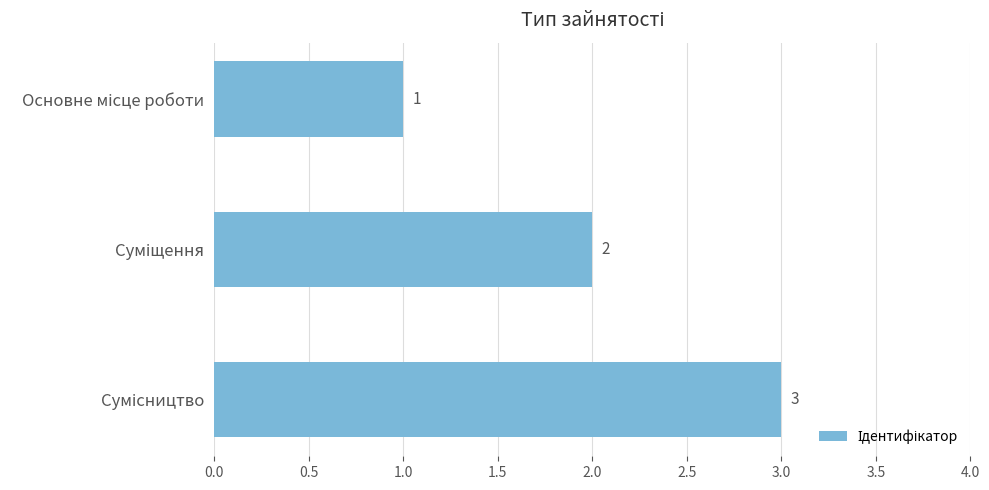

What is the sum of all values?

6